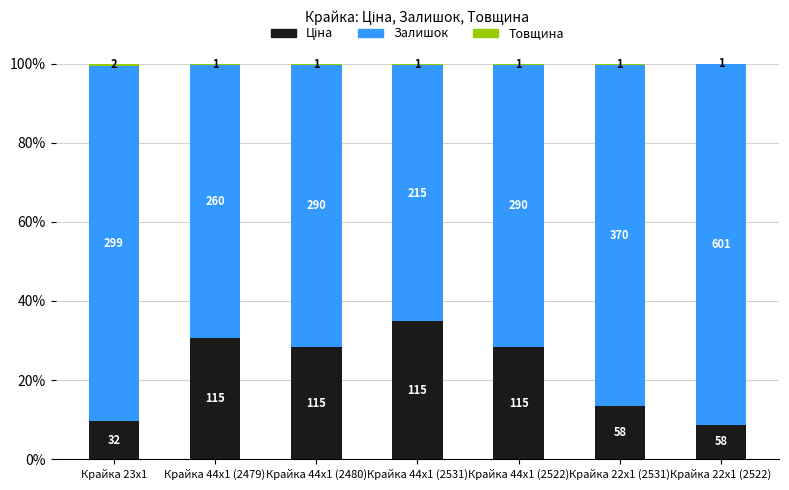

The value of Ціна at Крайка 23x1 is 9.6. True or false?

True